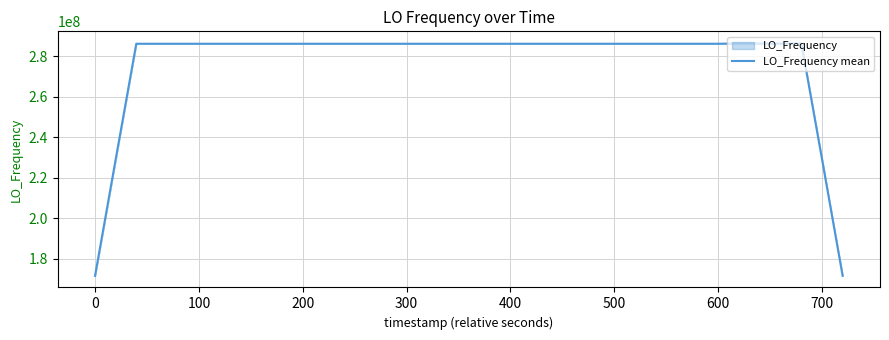

How many categories are shown in the chart?

40